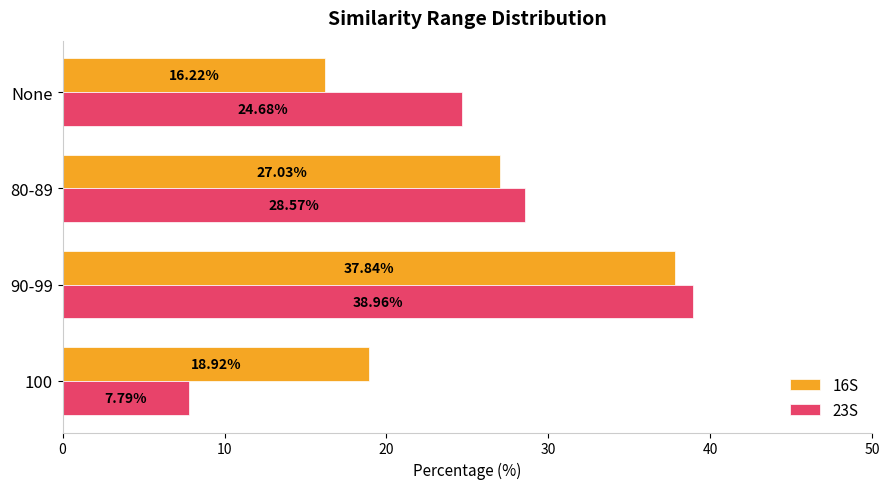

Which series has the widest spread of values?

23S